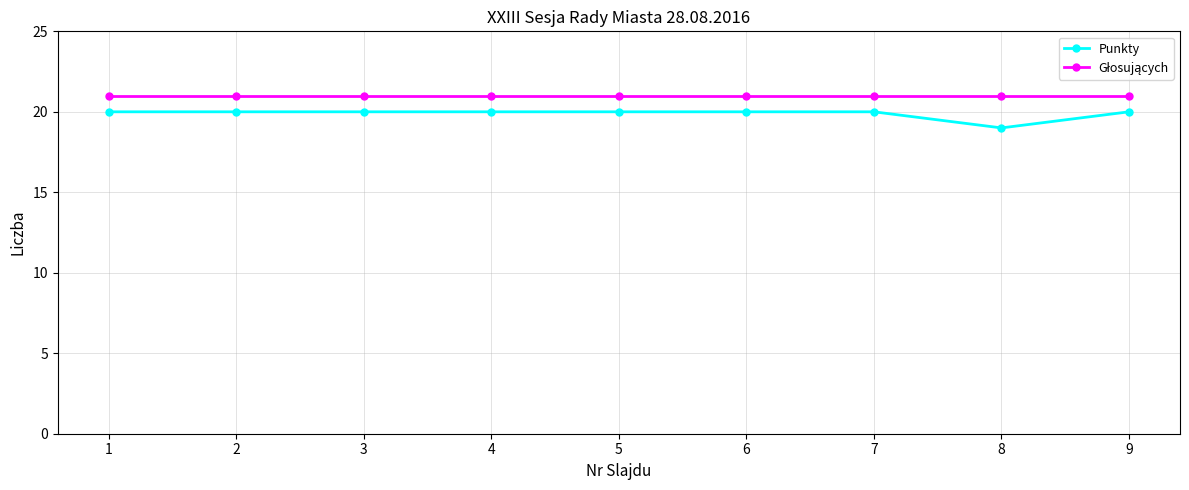

What is the sum of the Punkty values at 4 and 2?

40